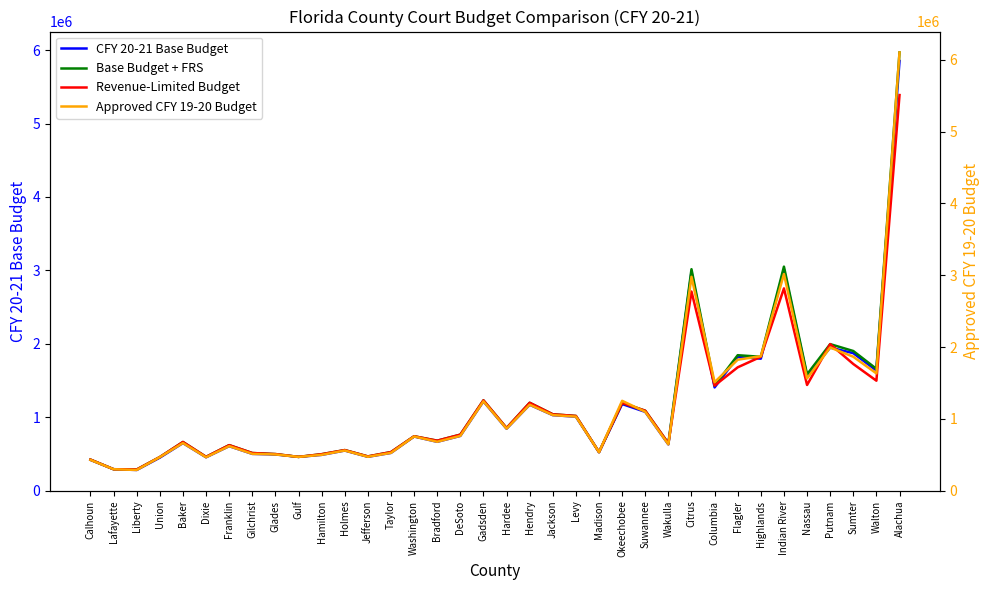

Which series has the largest total across all categories?

Approved CFY 19-20 Budget